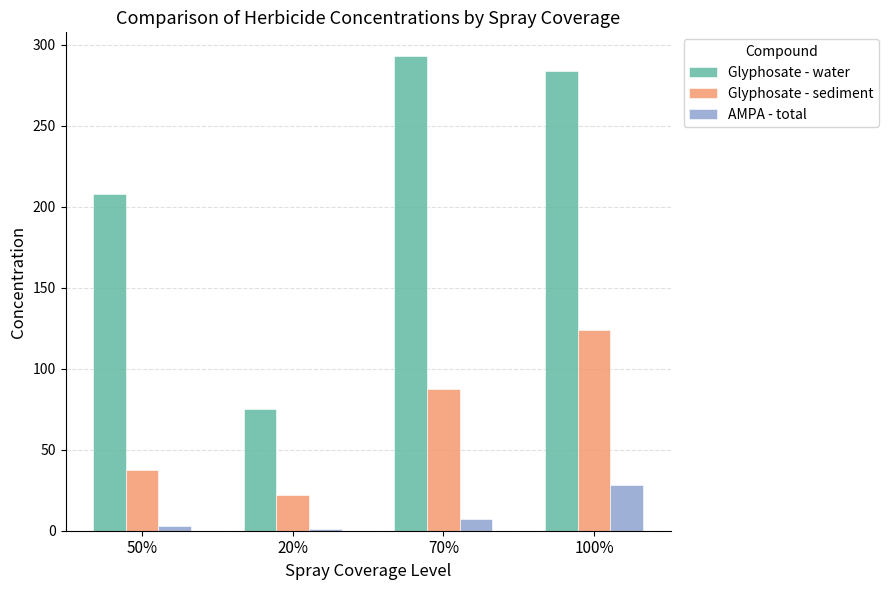

What position from the left is 20%?

2